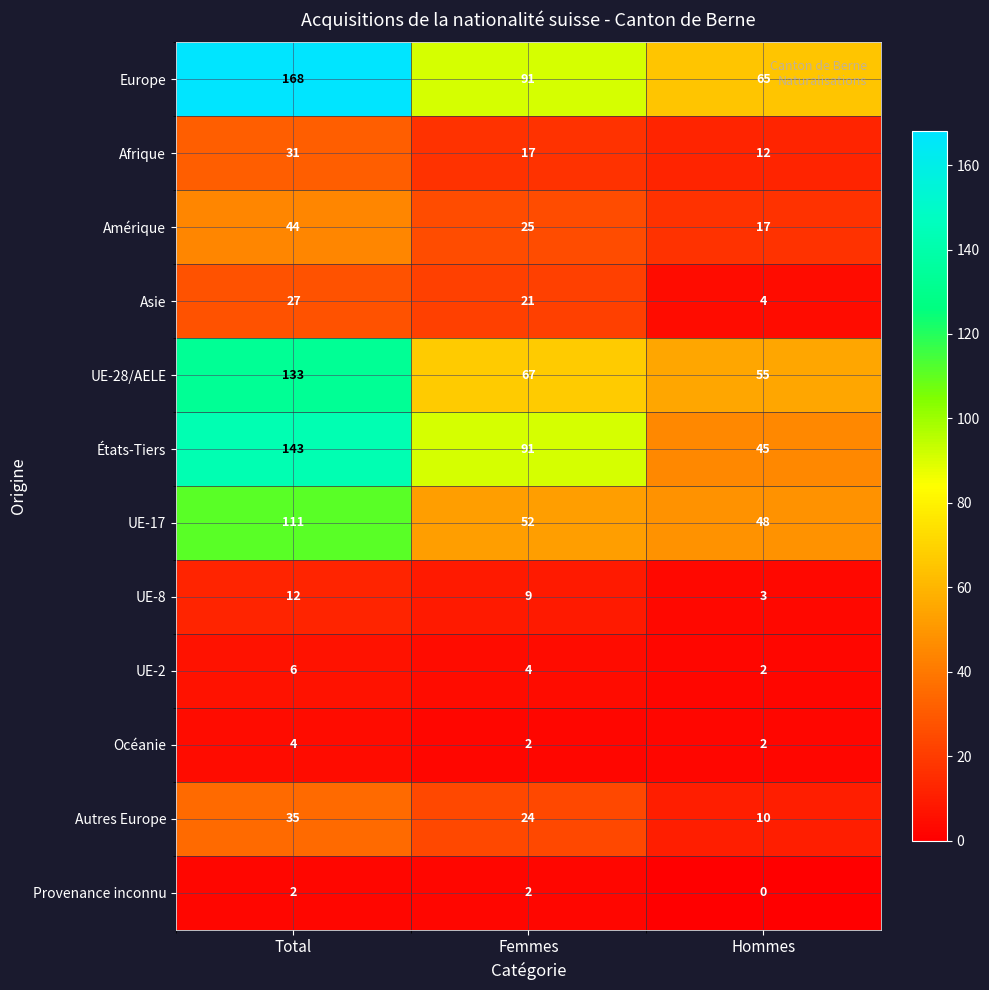

The value of Provenance inconnu at Femmes is 2. True or false?

True